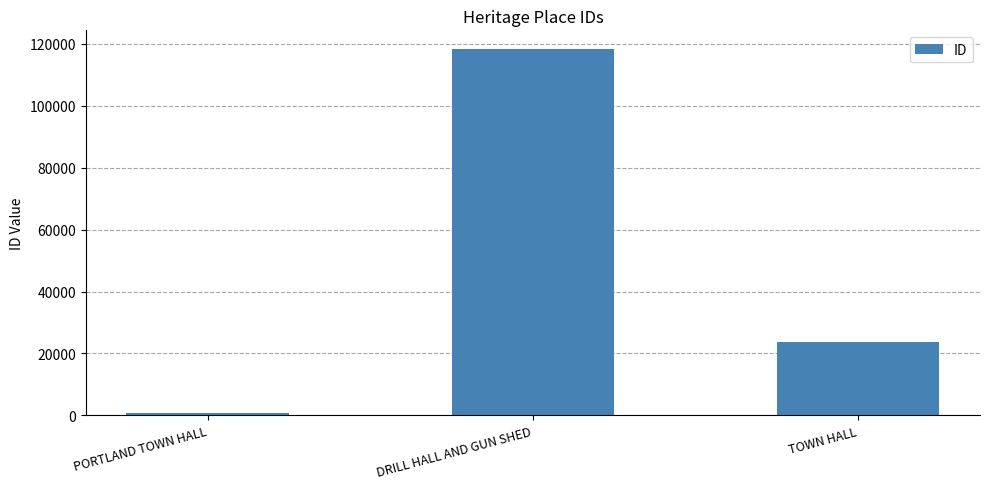

At which label is the value closest to 59654?

TOWN HALL